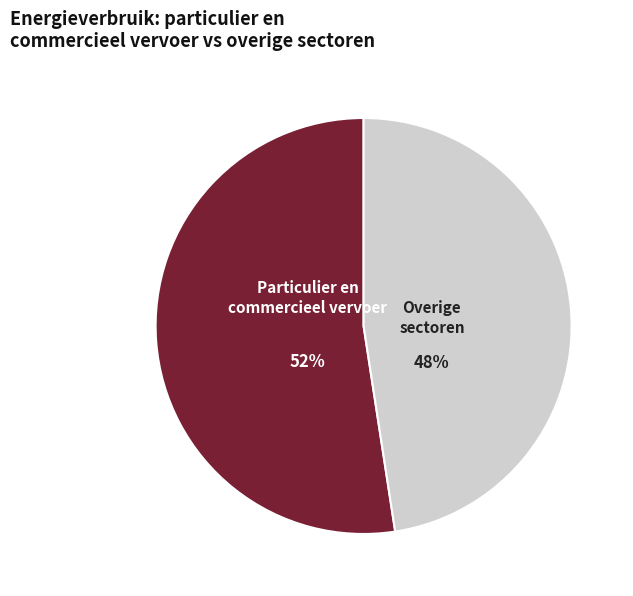

Is Overige sectoren the majority of the pie?

No